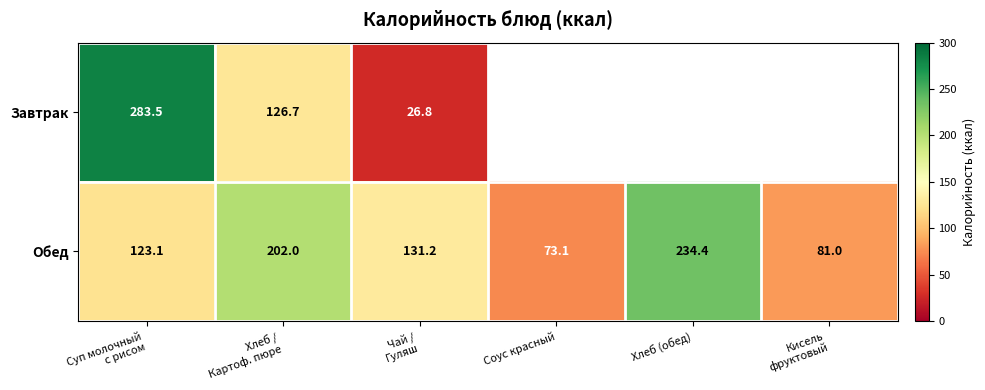

What is the difference between the maximum and second lowest values in the Обед series?

153.4